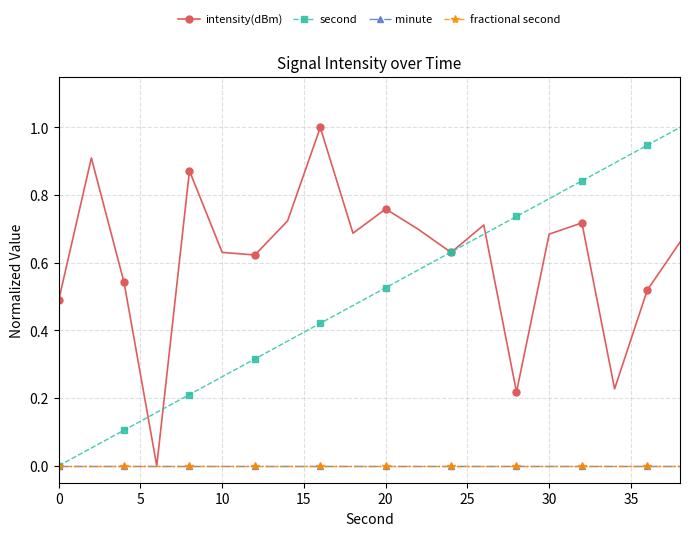

True or false: second and minute intersect in this chart.

False